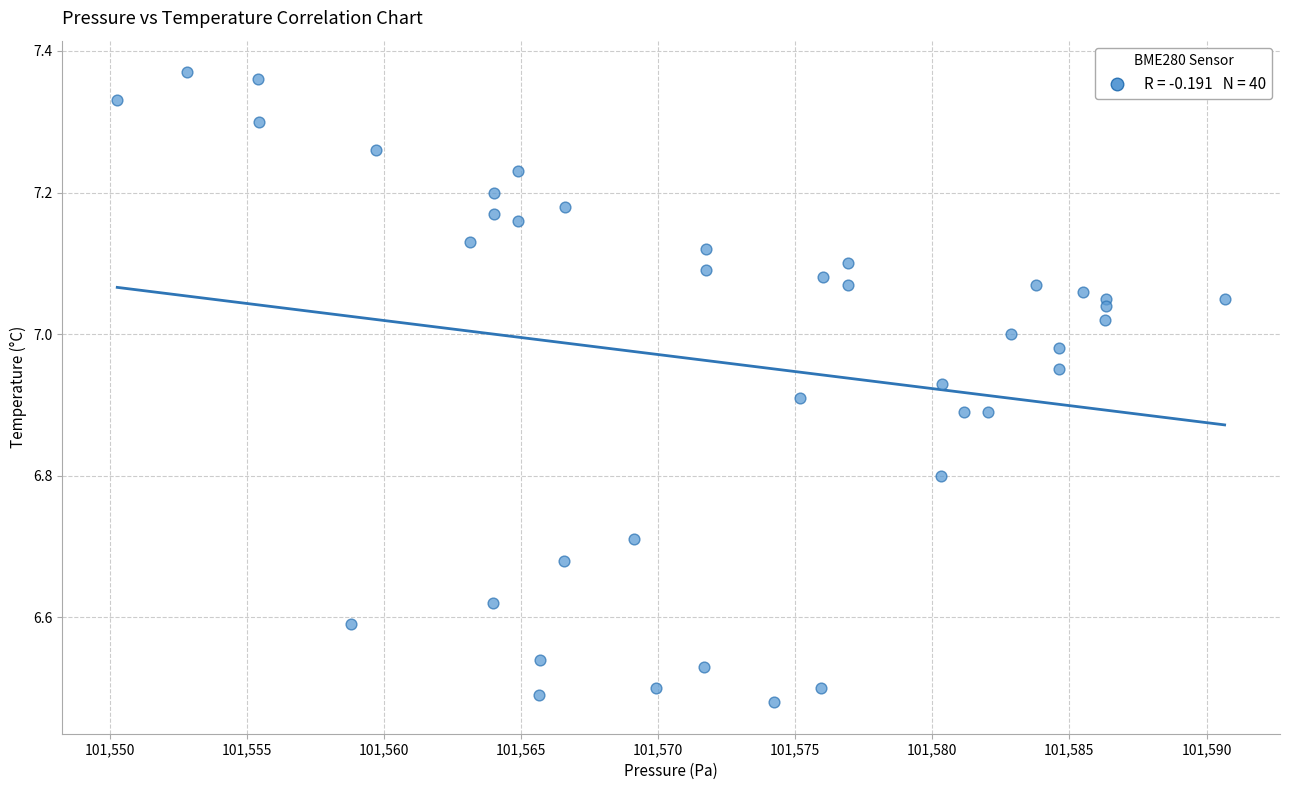

What is the range of Y values (max minus min)?

0.9